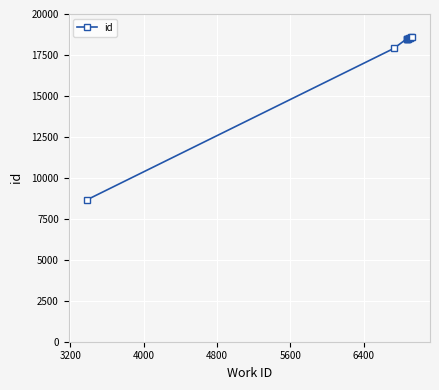

What is the maximum value shown in the chart?

18603